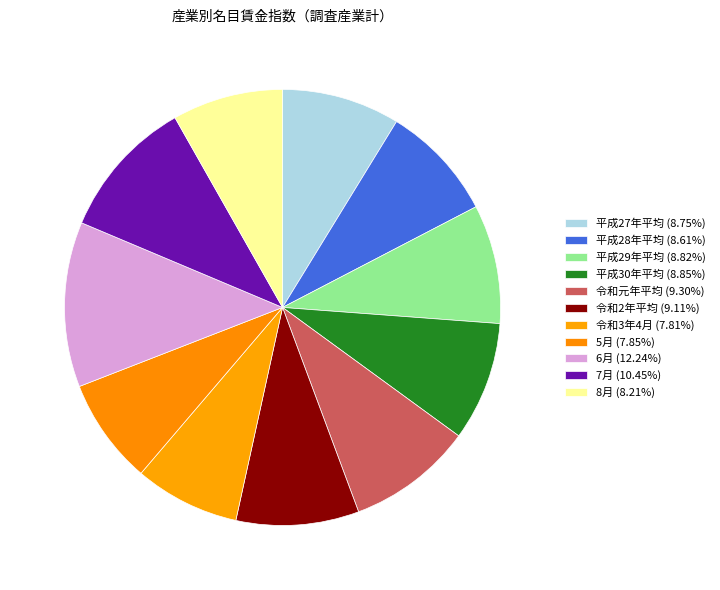

Is 平成28年平均 the majority of the pie?

No